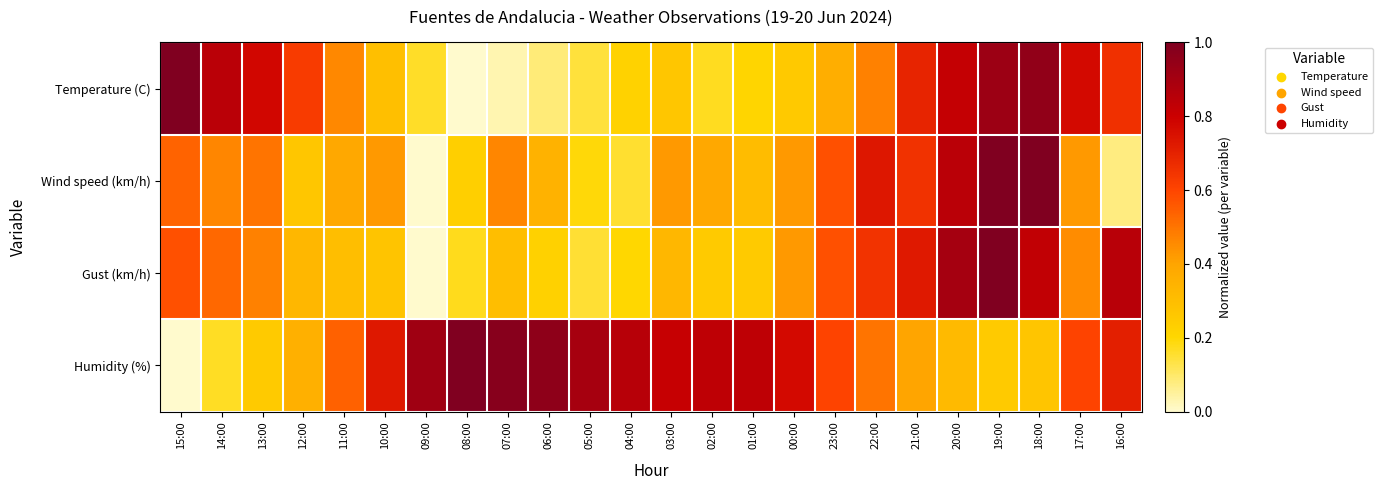

Which series has the largest range (max minus min)?

Temperature (C)